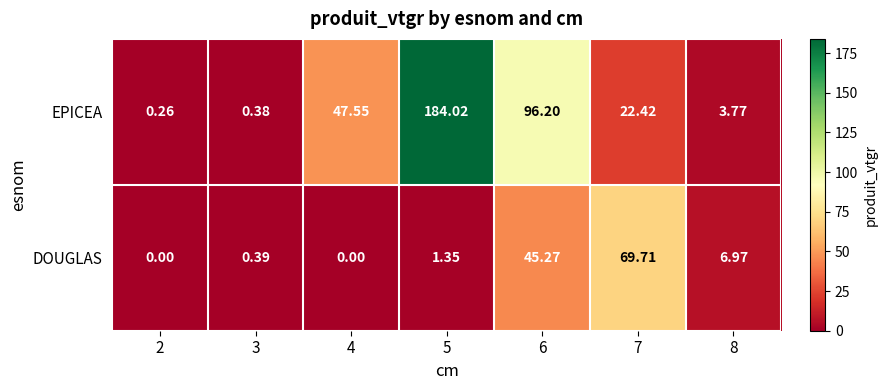

Which series has the largest total across all categories?

EPICEA